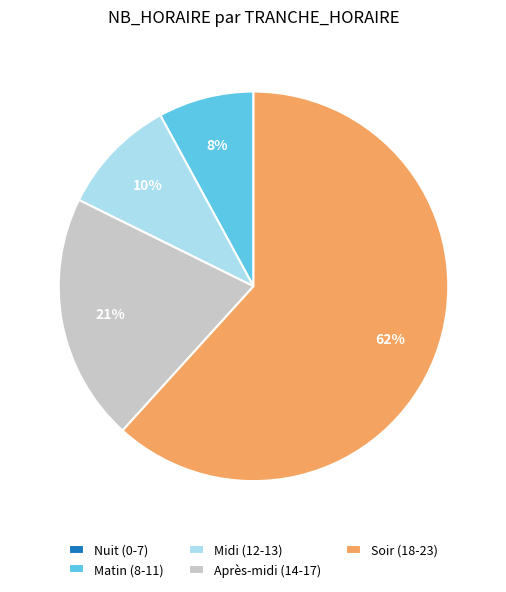

Do Matin (8-11) and Midi (12-13) together represent more than half of the pie?

No